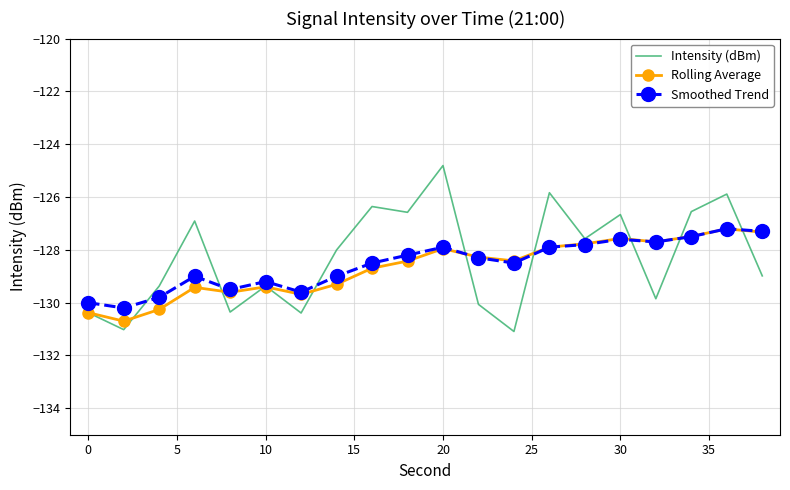

What is the greatest value displayed?

-124.8